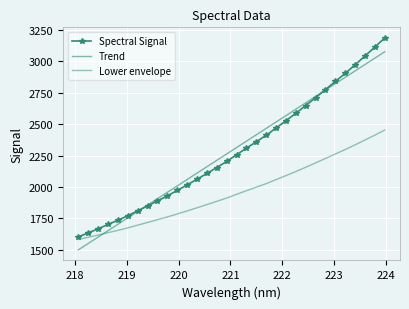

After their last crossing, which series has the higher values: Lower envelope or Trend?

Trend